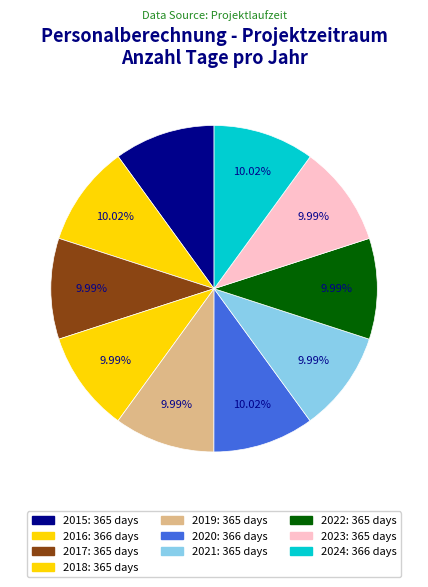

What percentage is the 2023 slice, to the nearest percent?

10%